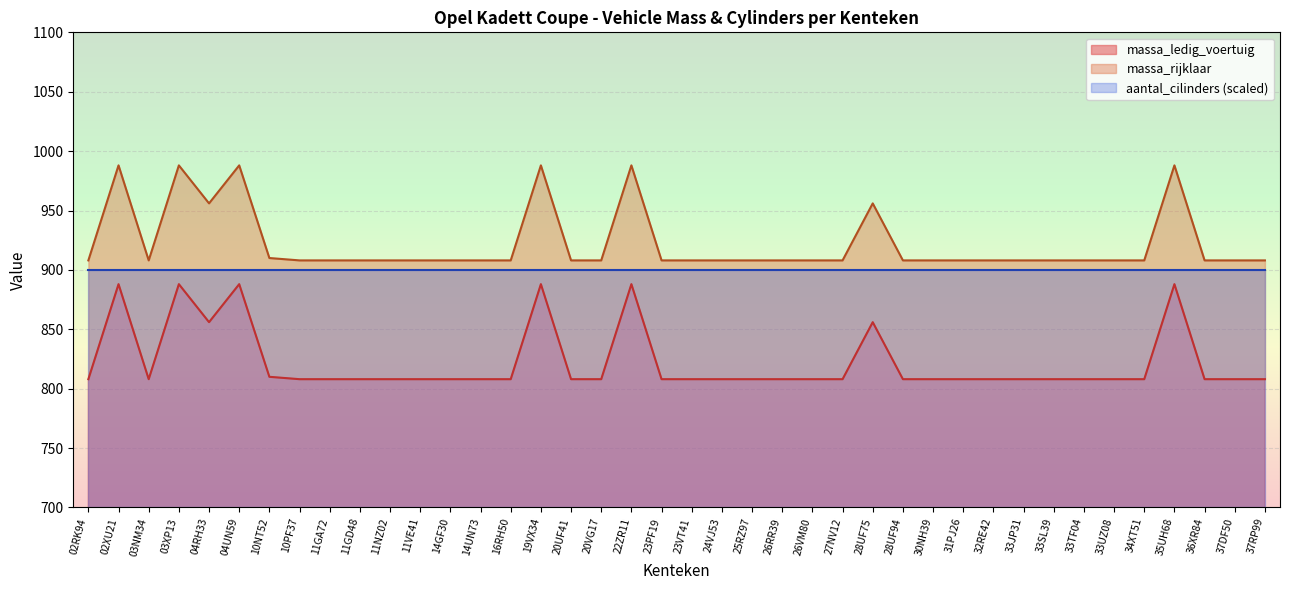

True or false: massa_rijklaar and massa_ledig_voertuig cross at least once.

False